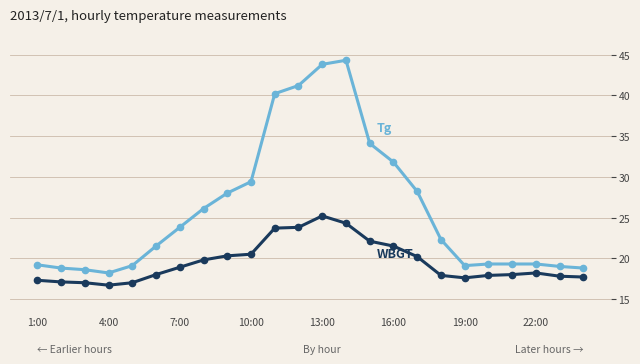

What is the smallest value displayed?

16.7